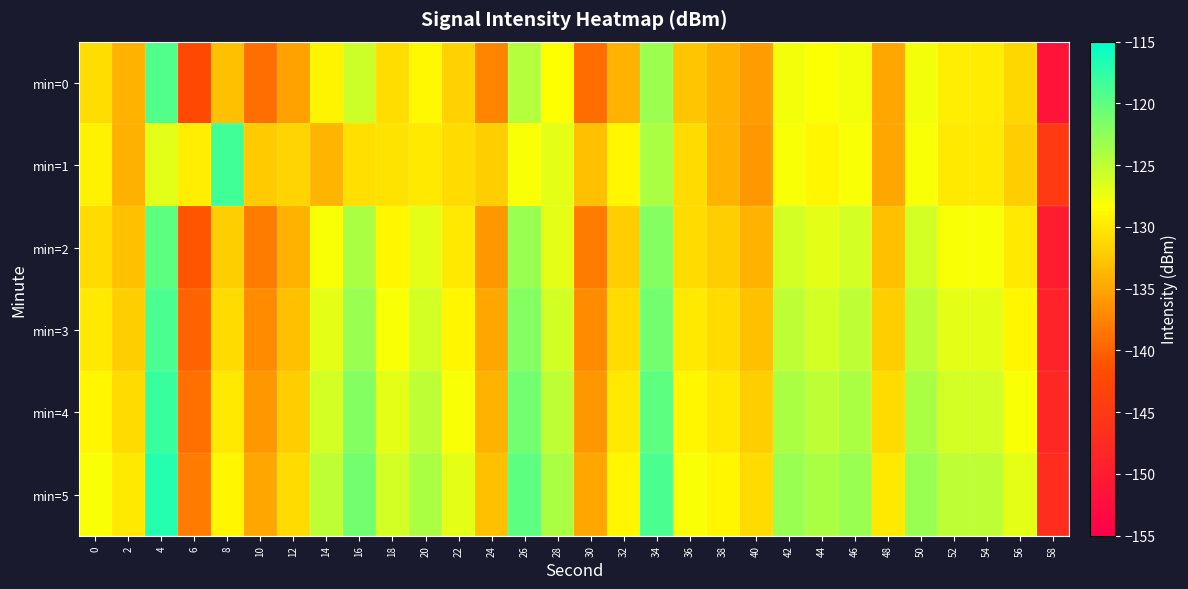

What is the spread (max minus min) of values at 24?

5.4